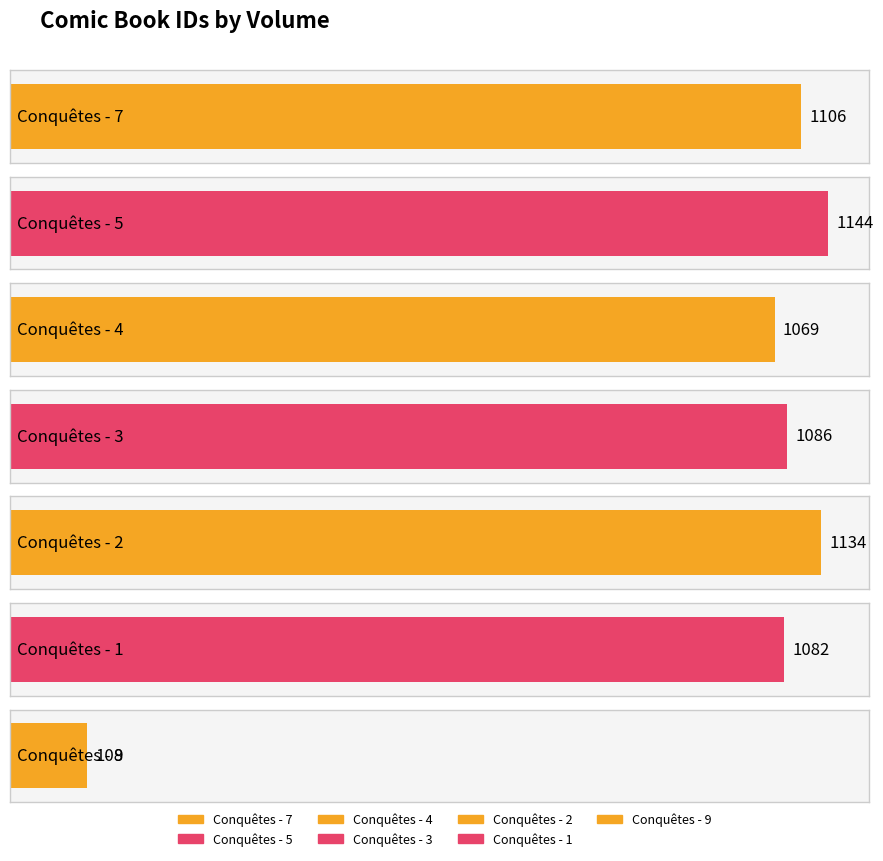

The chart shows a value of 1850 at Conquêtes - 7. True or false?

False